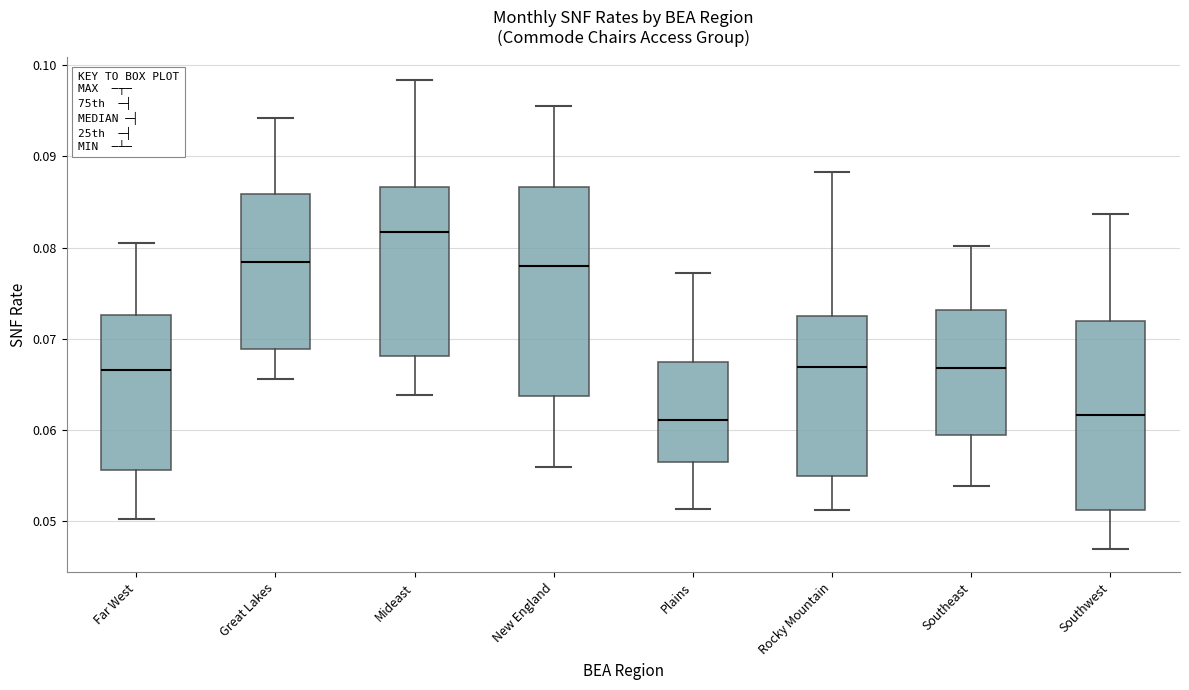

Comparing the boxes themselves (not the whiskers), which one is the tallest?

New England